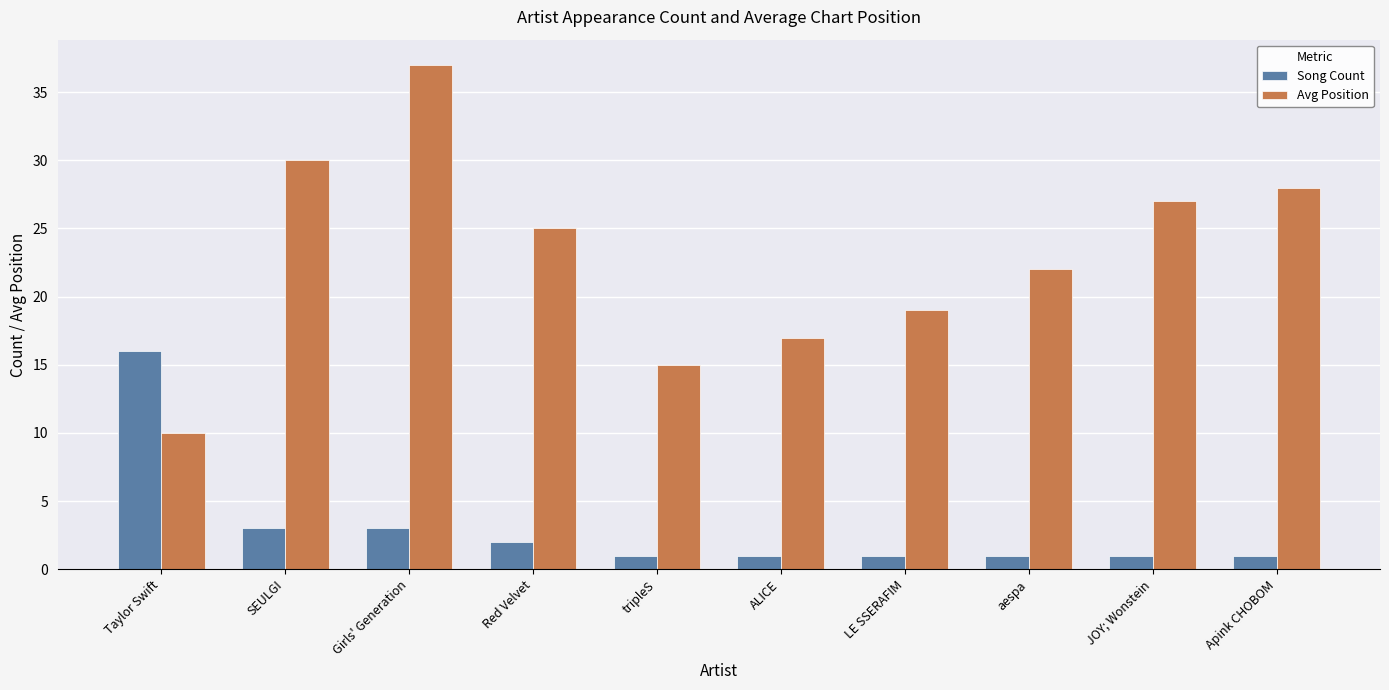

What is the value of the Avg Position bar at the 7th from the left?

19